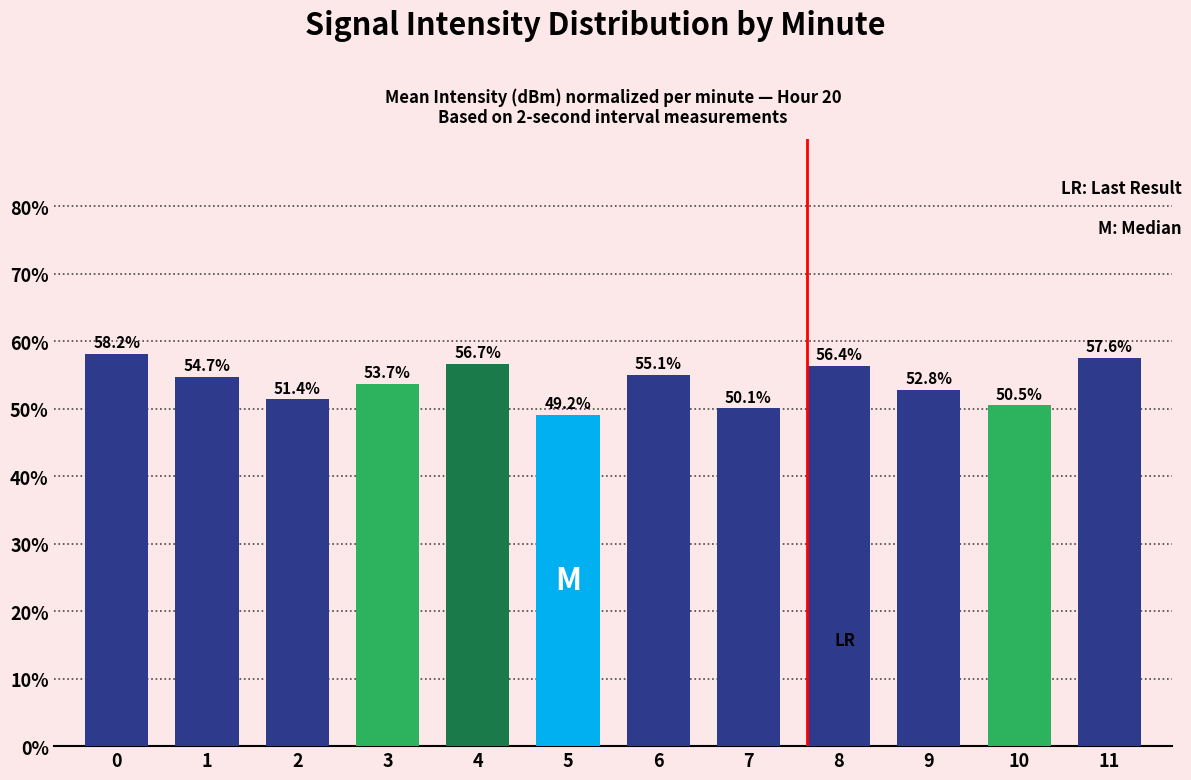

What is the value of the 10th bar from the left?

52.8